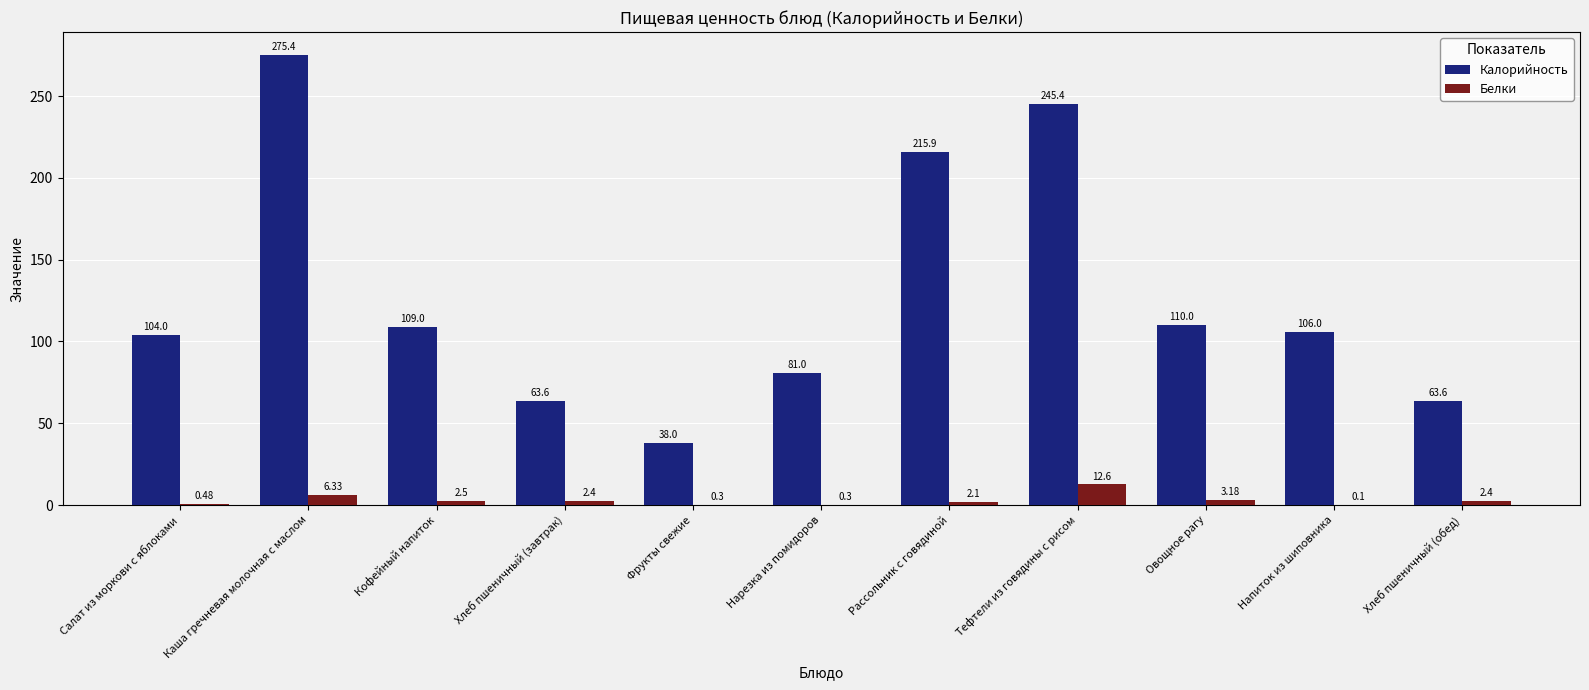

Which category has the highest value in the Белки series?

Тефтели из говядины с рисом